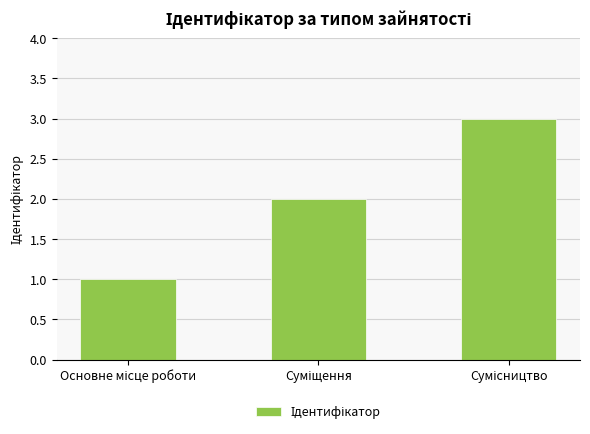

What is the greatest value displayed?

3